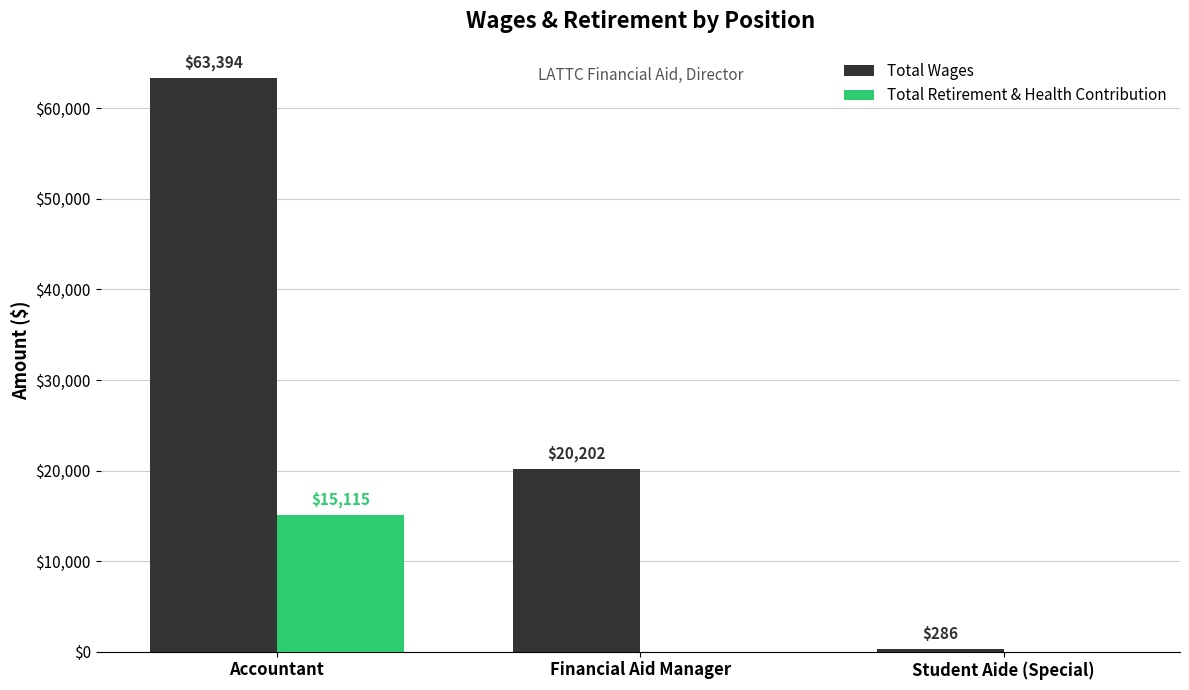

Which series has the largest total across all categories?

Total Wages